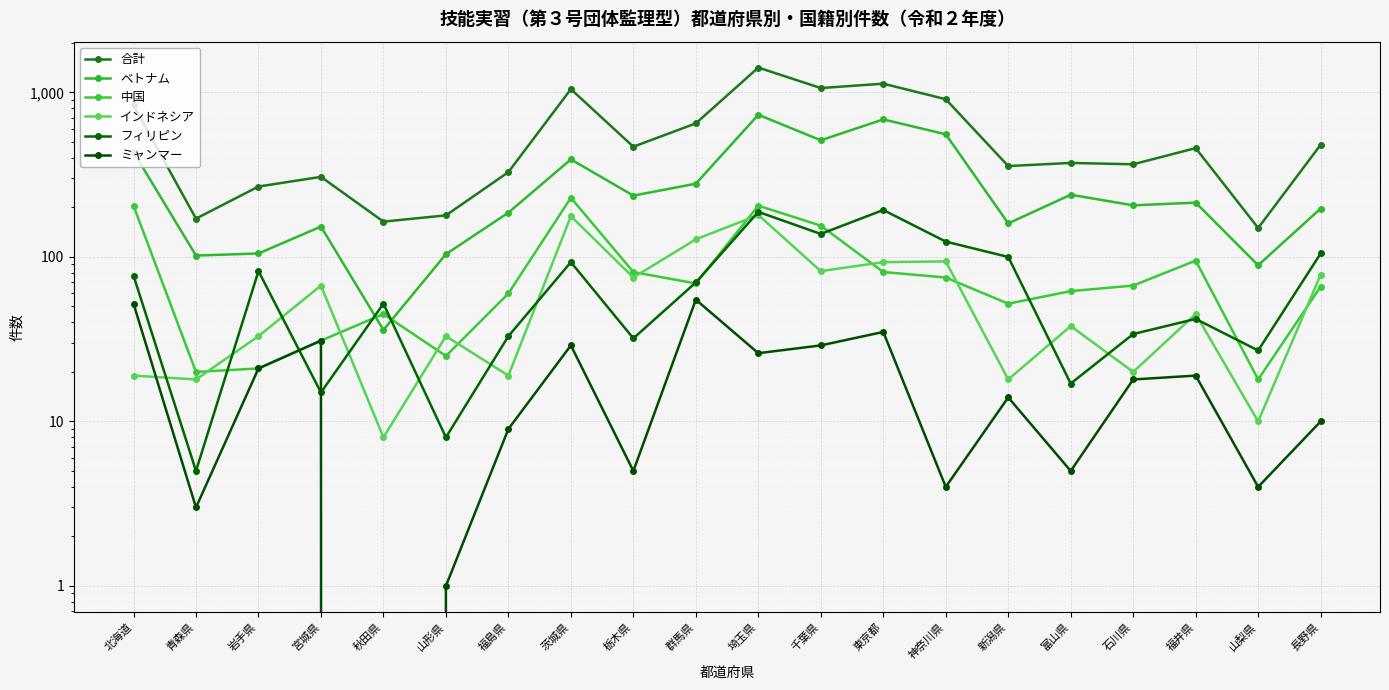

Is it true that ミャンマー equals 21 at 新潟県?

False